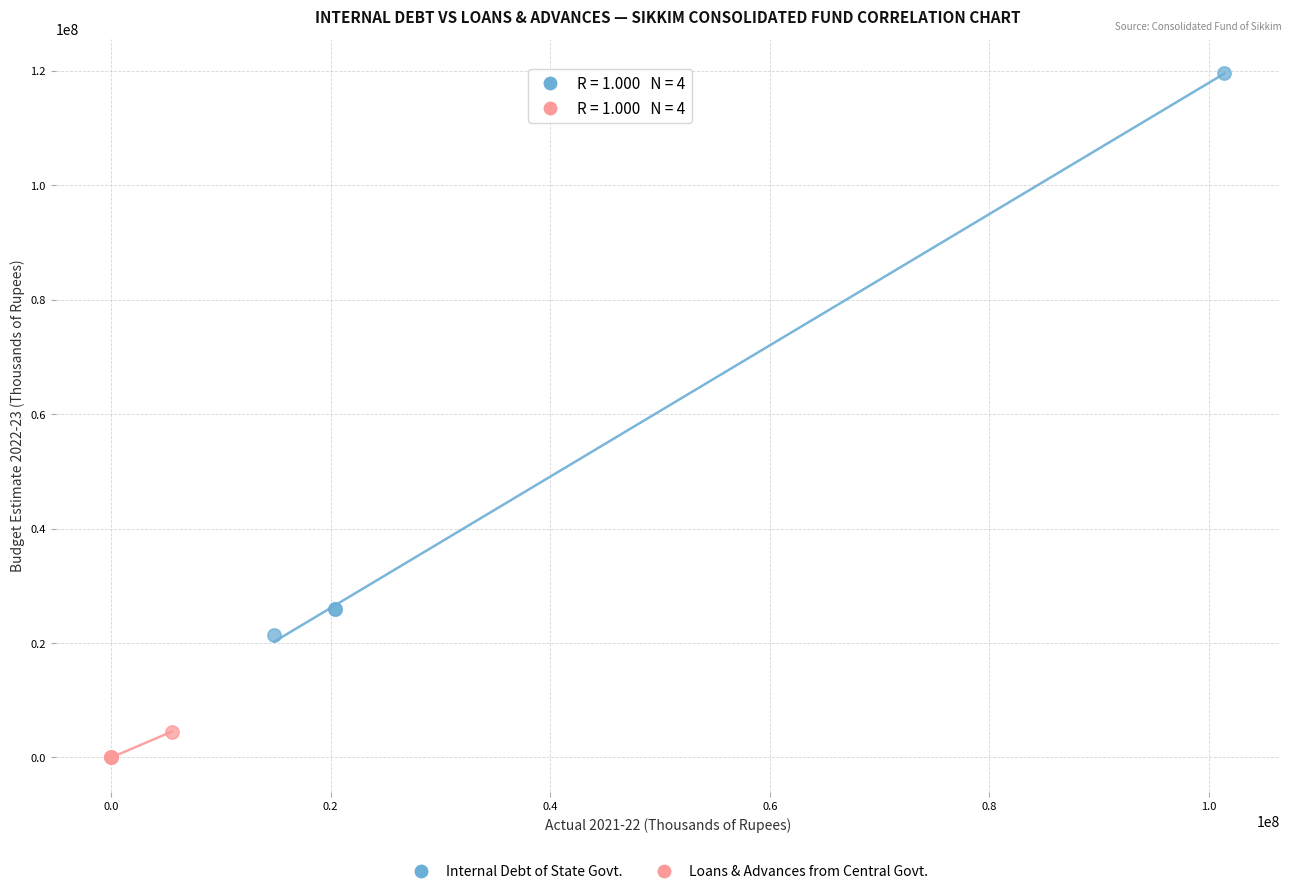

Which series contains the lowest Y value?

Loans & Advances from Central Govt.